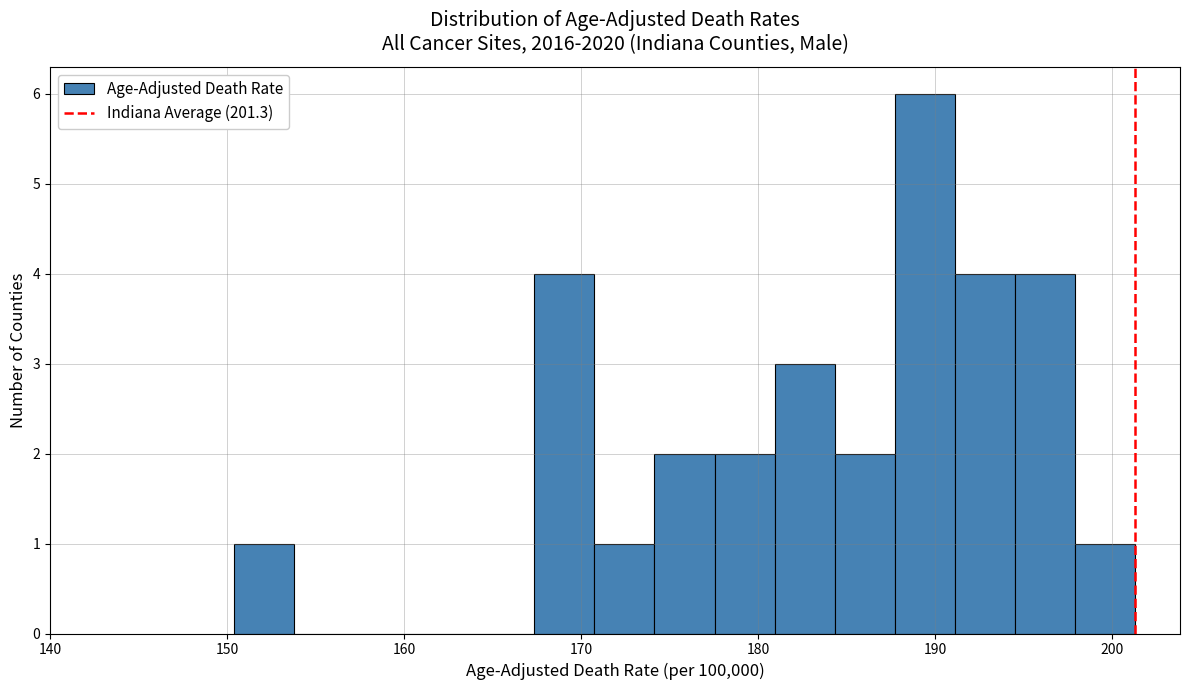

Around what value on the x-axis is the tallest bar? Give the approximate position of its centre, as read against the axis.

189